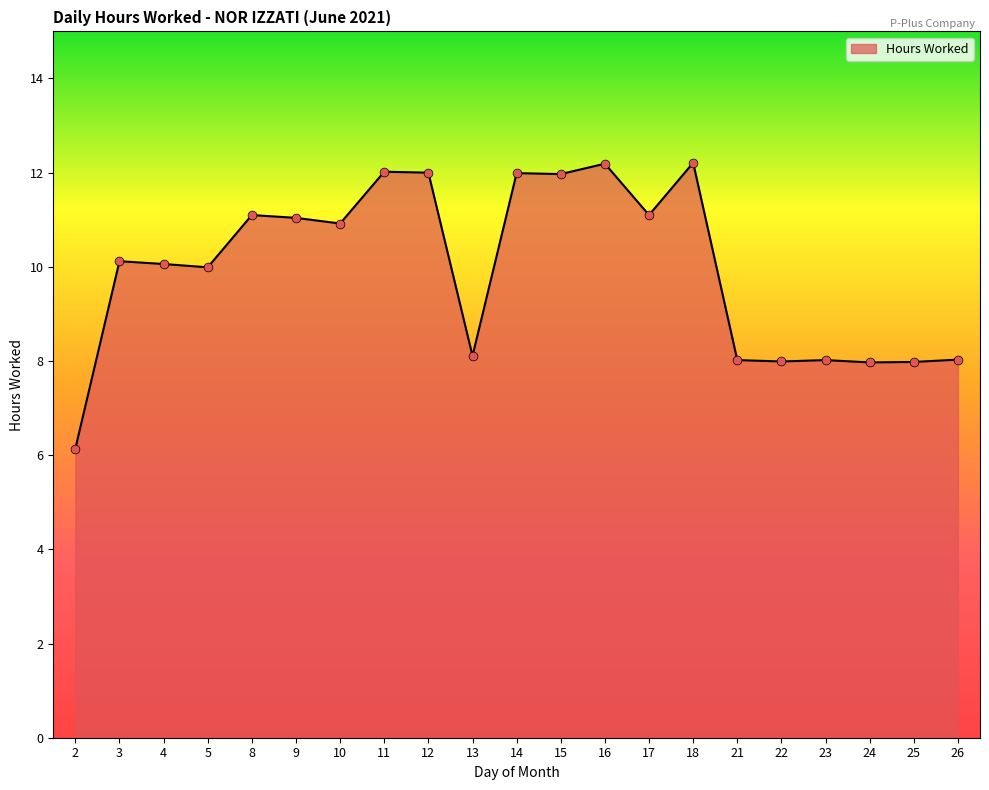

What is the ratio of the value at 16 to the value at 14?

1.0